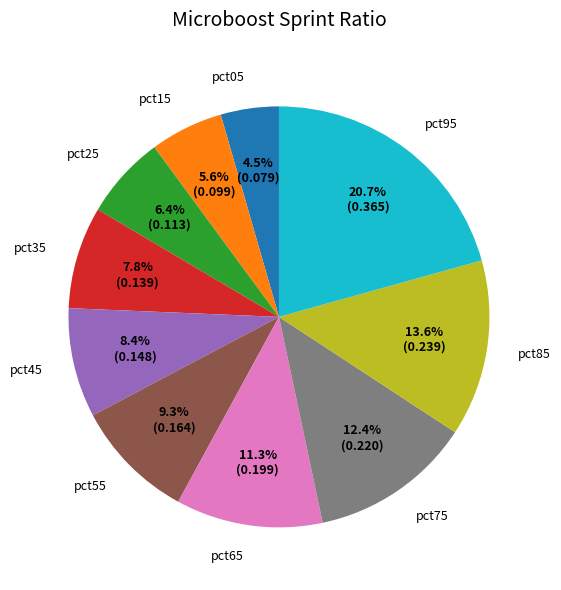

Which slice is the smallest?

pct05